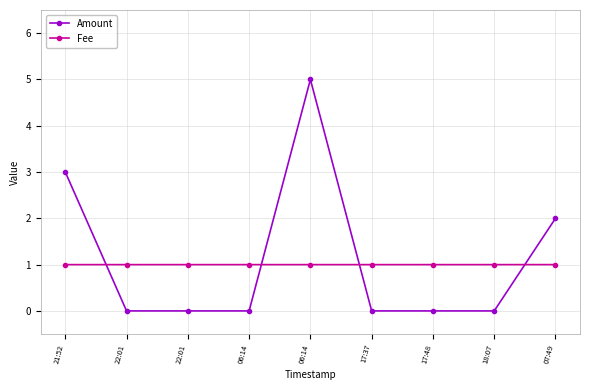

How many distinct data groups are displayed?

2